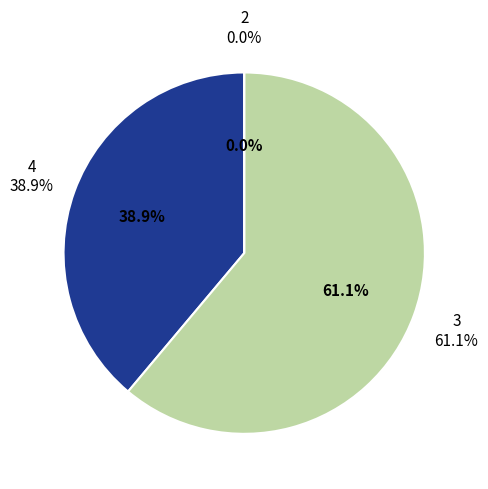

Which category accounts for the majority?

3